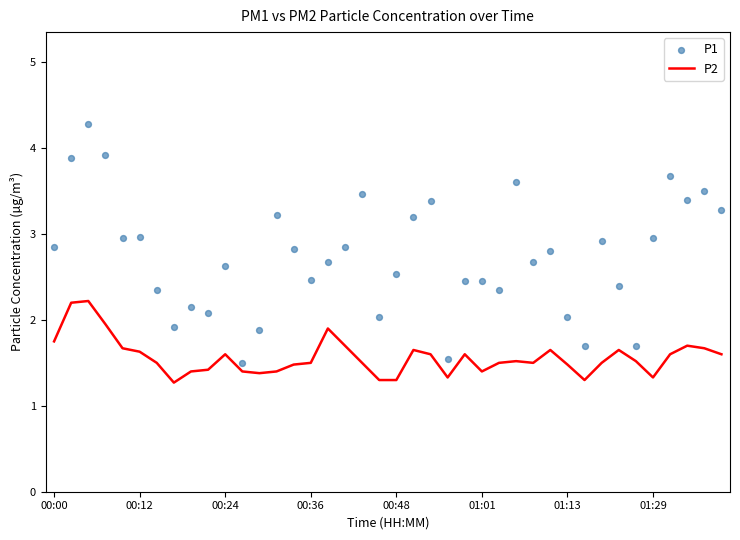

At how many categories does at least one series exceed 3?

12